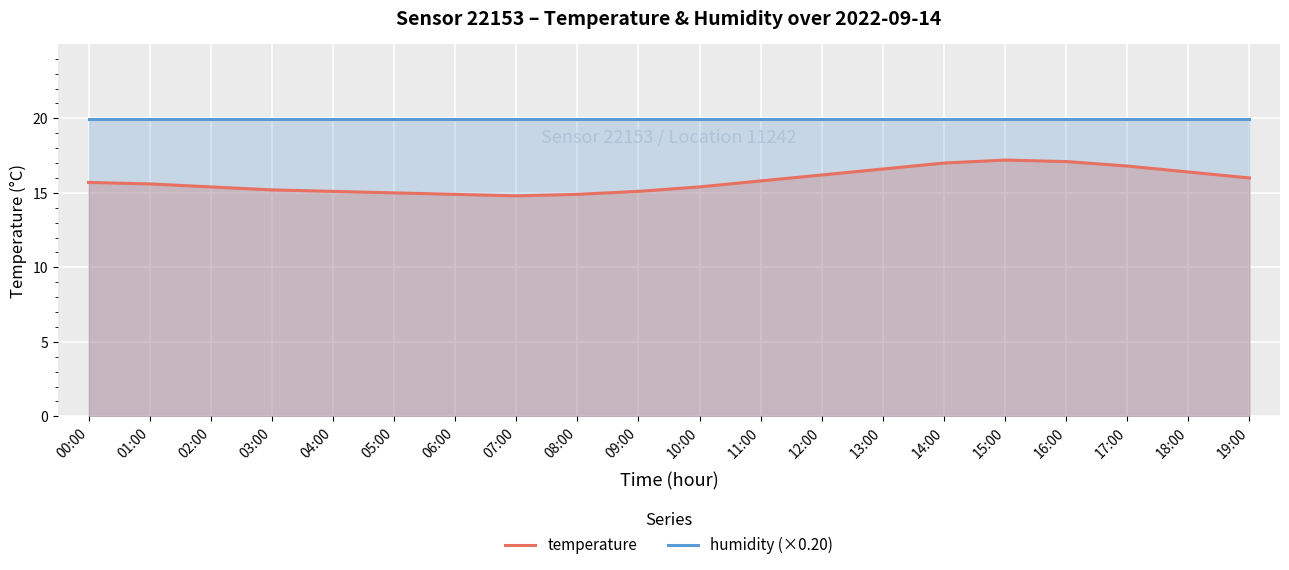

How many lines are shown in the chart?

2